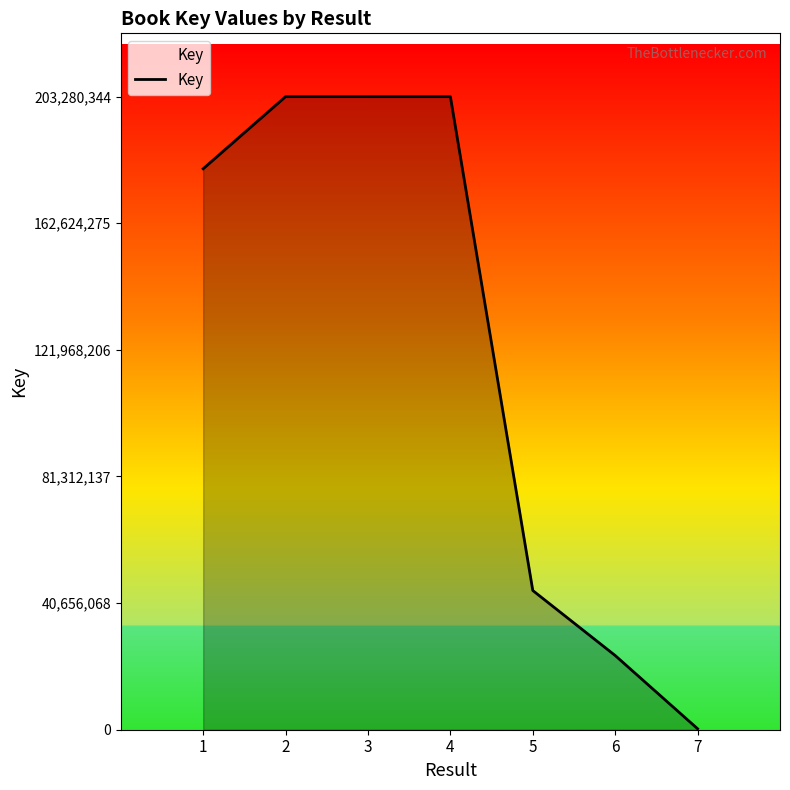

The value at 1 is 48195777. True or false?

False